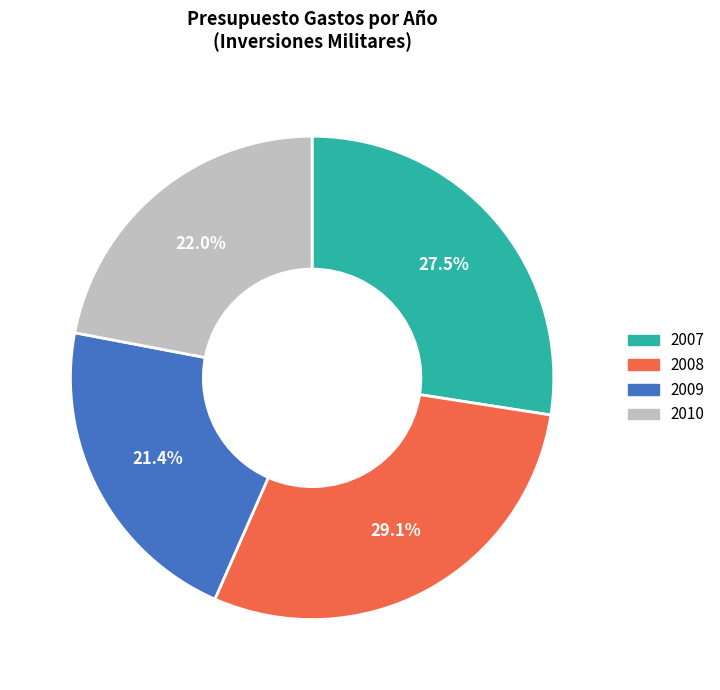

Count the number of slices in the pie.

4